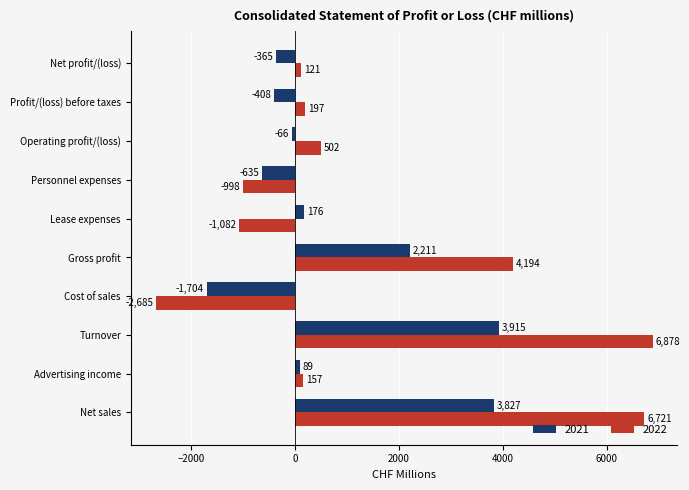

At how many categories does at least one series exceed 1389?

3